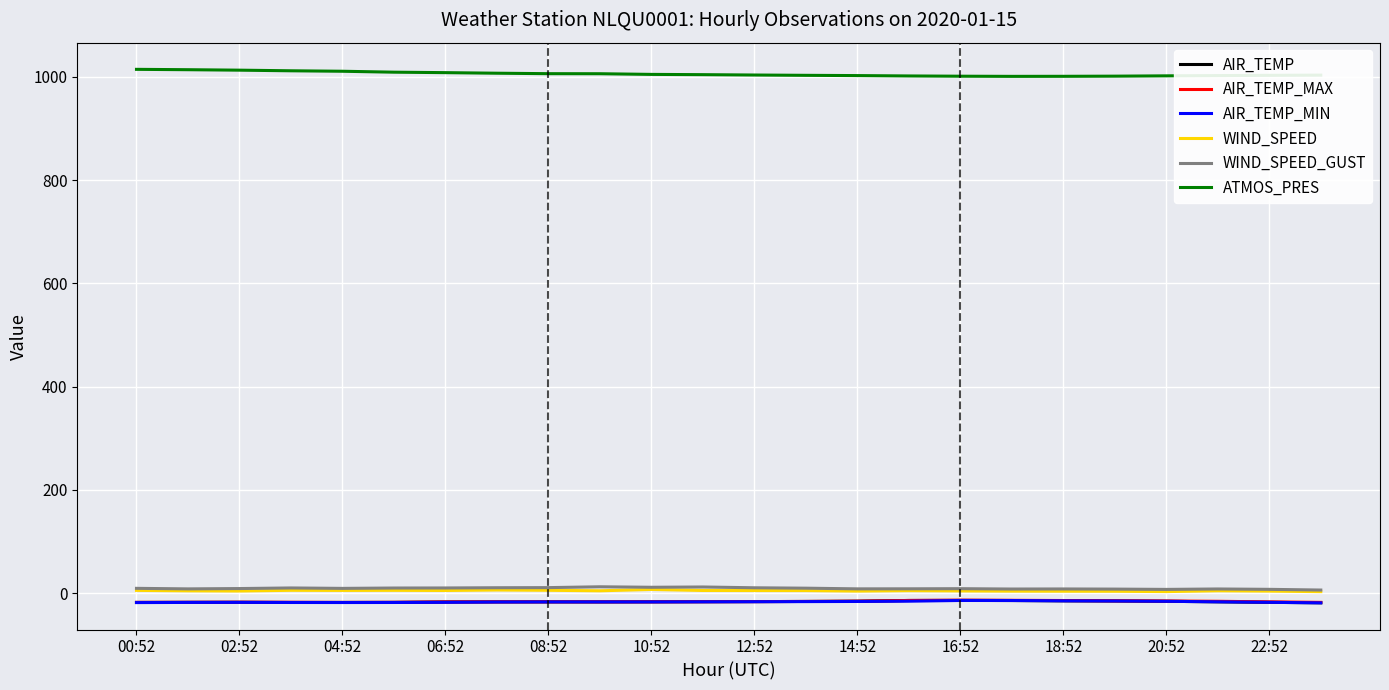

How many lines are shown in the chart?

6